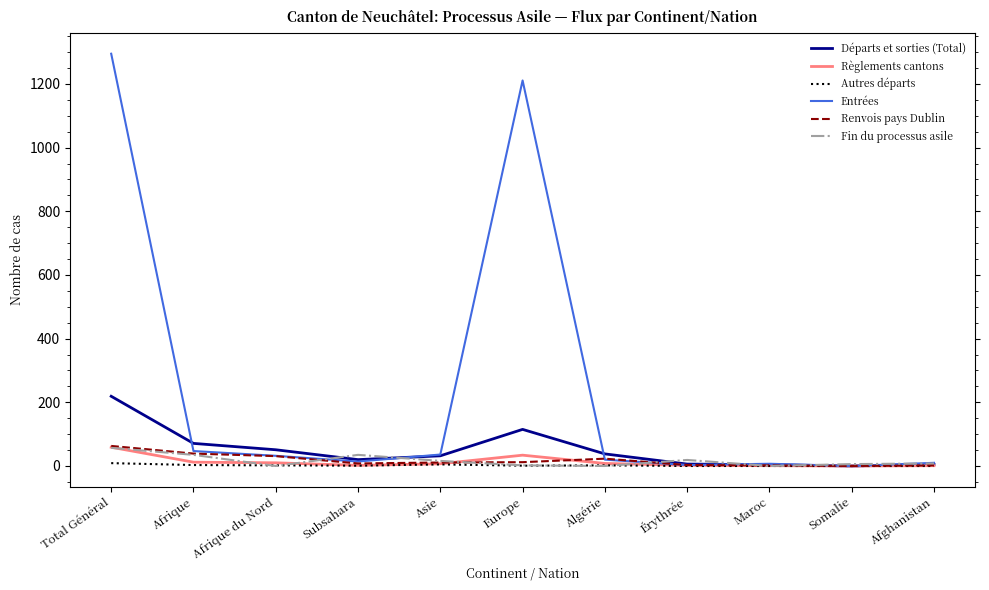

Which category has the highest value across all series?

Total Général